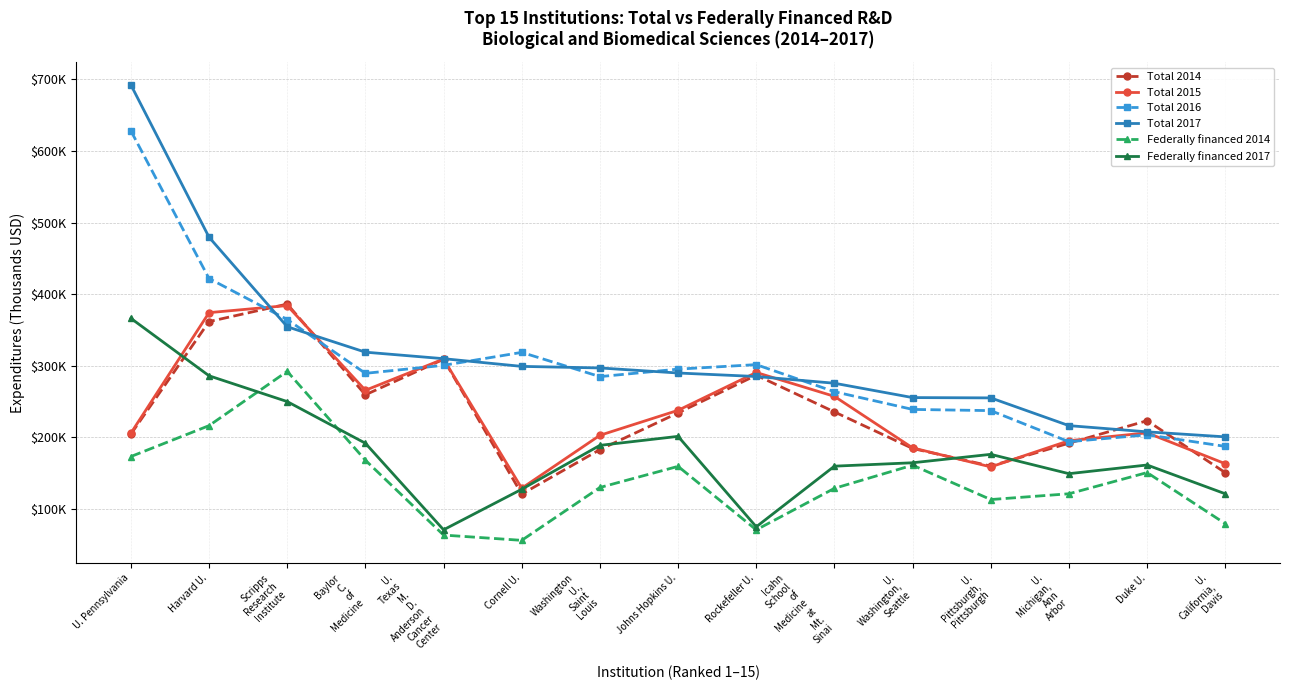

The value of Total 2015 at Washington
U.,
Saint
Louis is 348905. True or false?

False